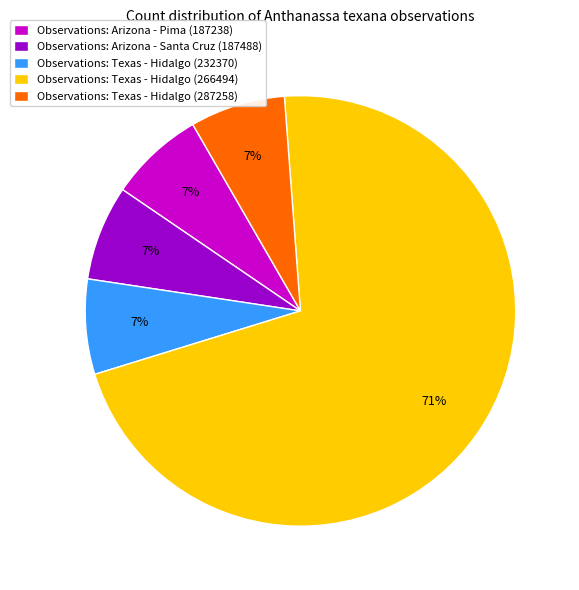

Is it true that Observations: Texas - Hidalgo (232370) is 1% of the pie?

False